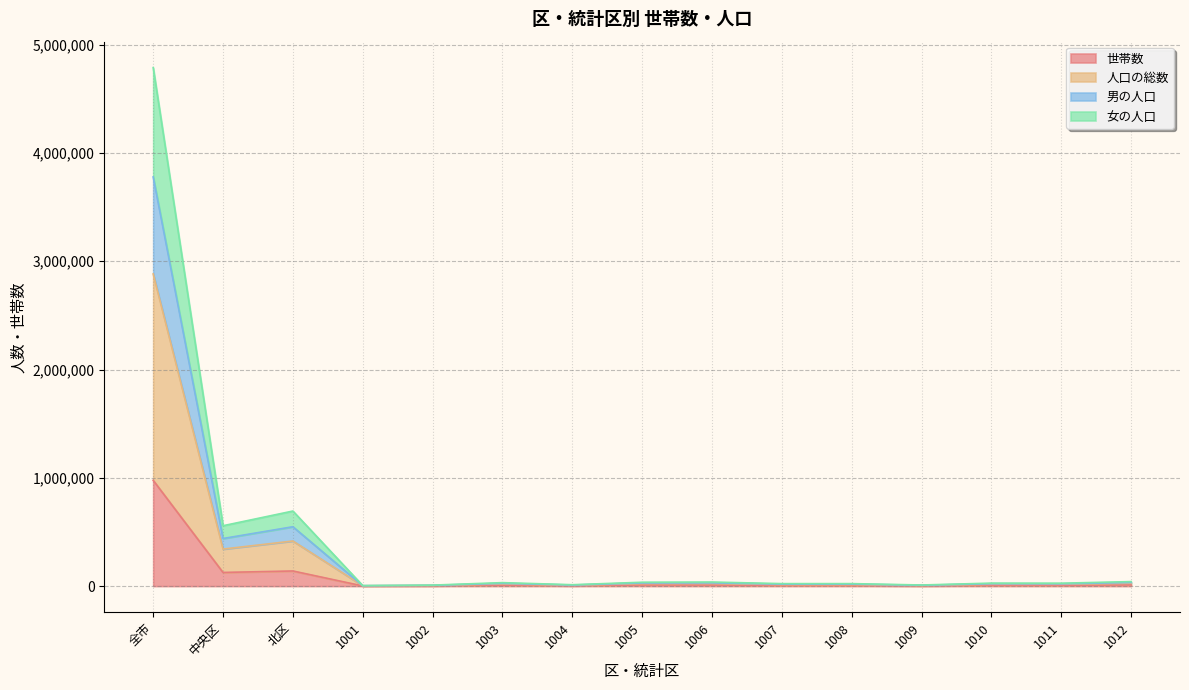

What is the total value across all series at 1005?

35429